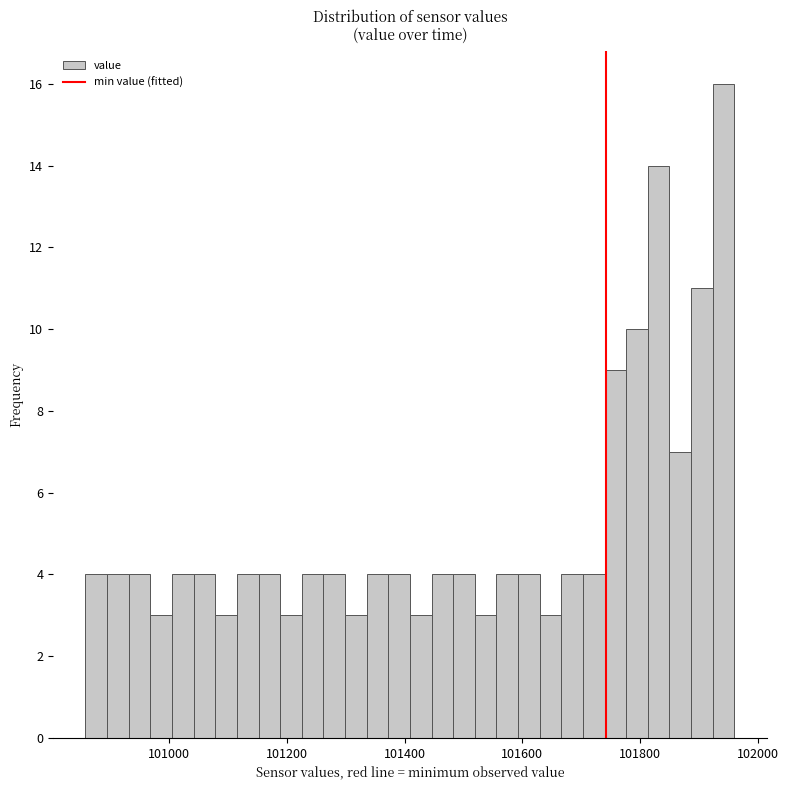

Around what value on the x-axis is the tallest bar? Give the approximate position of its centre, as read against the axis.

101940